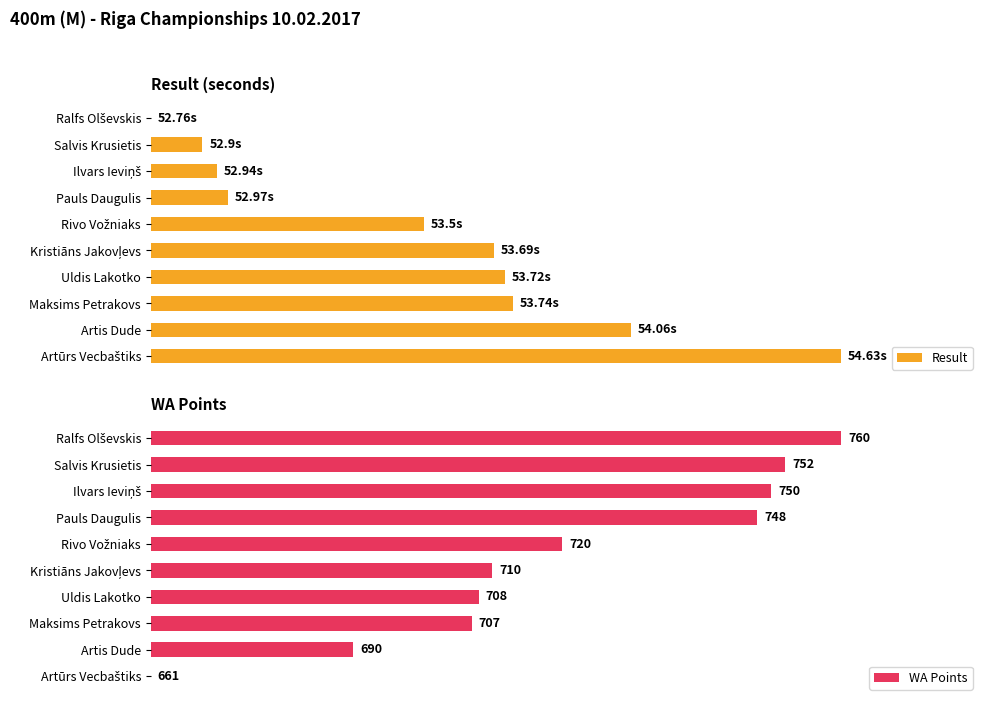

At how many categories does at least one series exceed 34?

10